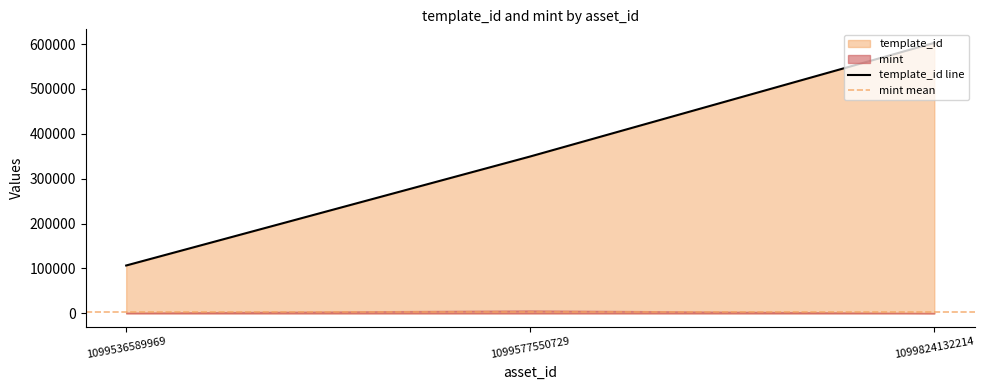

How many values exceed 349523?

1